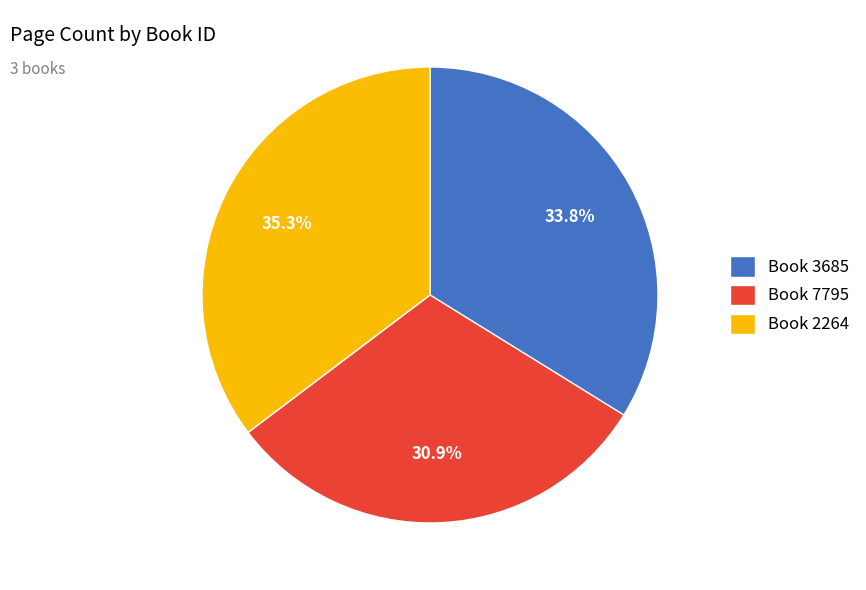

Is Book 2264 the majority of the pie?

No